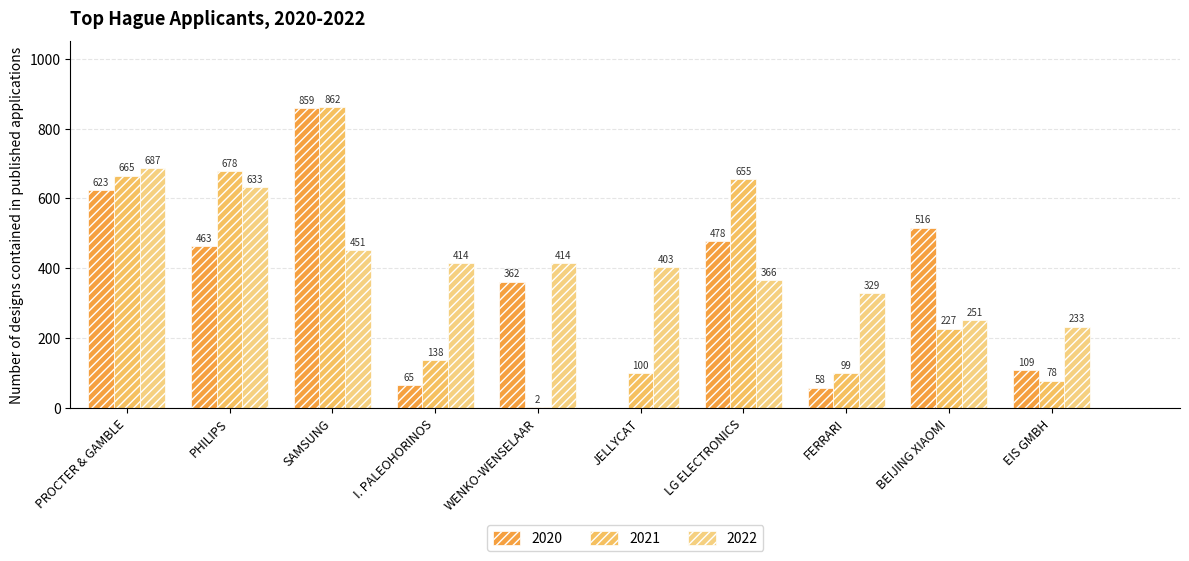

What is the spread (max minus min) of values at LG ELECTRONICS?

289